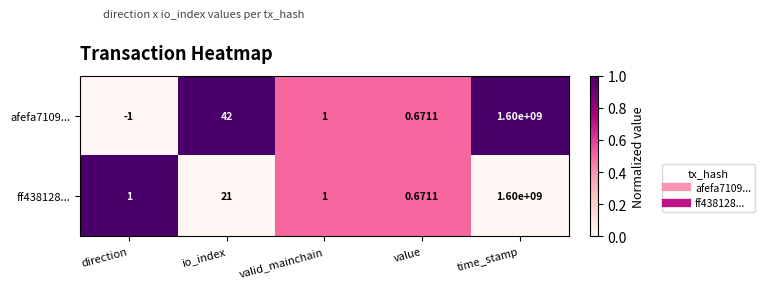

Where does the afefa7109... series first go above 1?

io_index